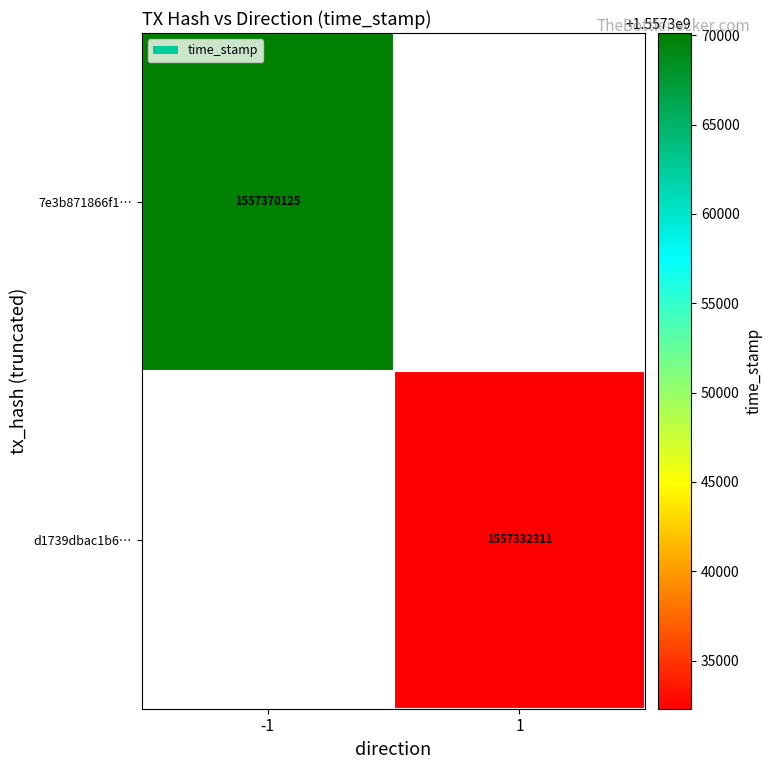

True or false: d1739dbac1b6… has a value of 1557332311 at 1.

True